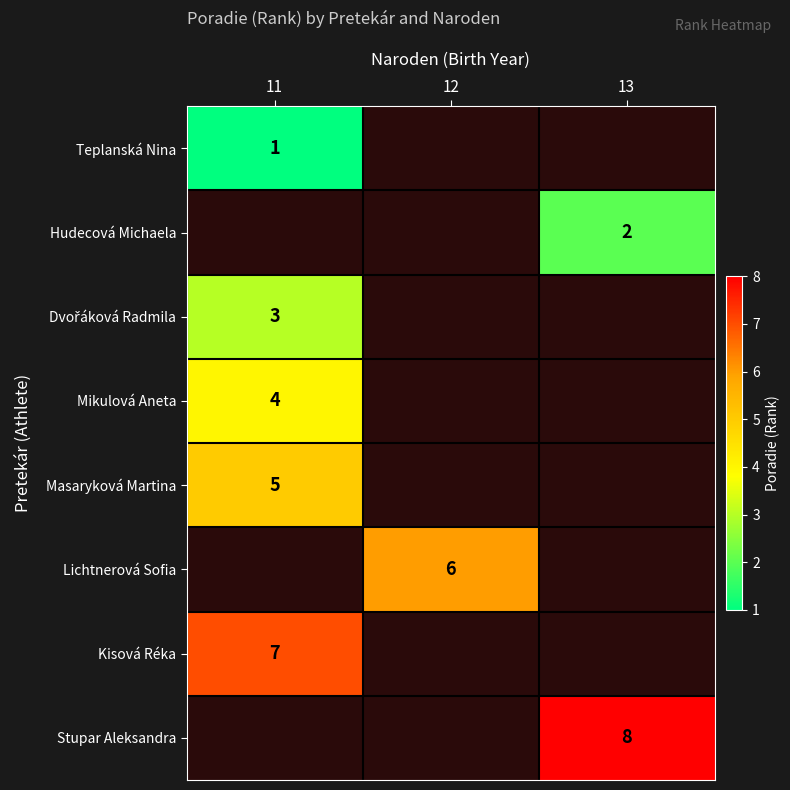

The Mikulová Aneta series shows 7 at 11. True or false?

False